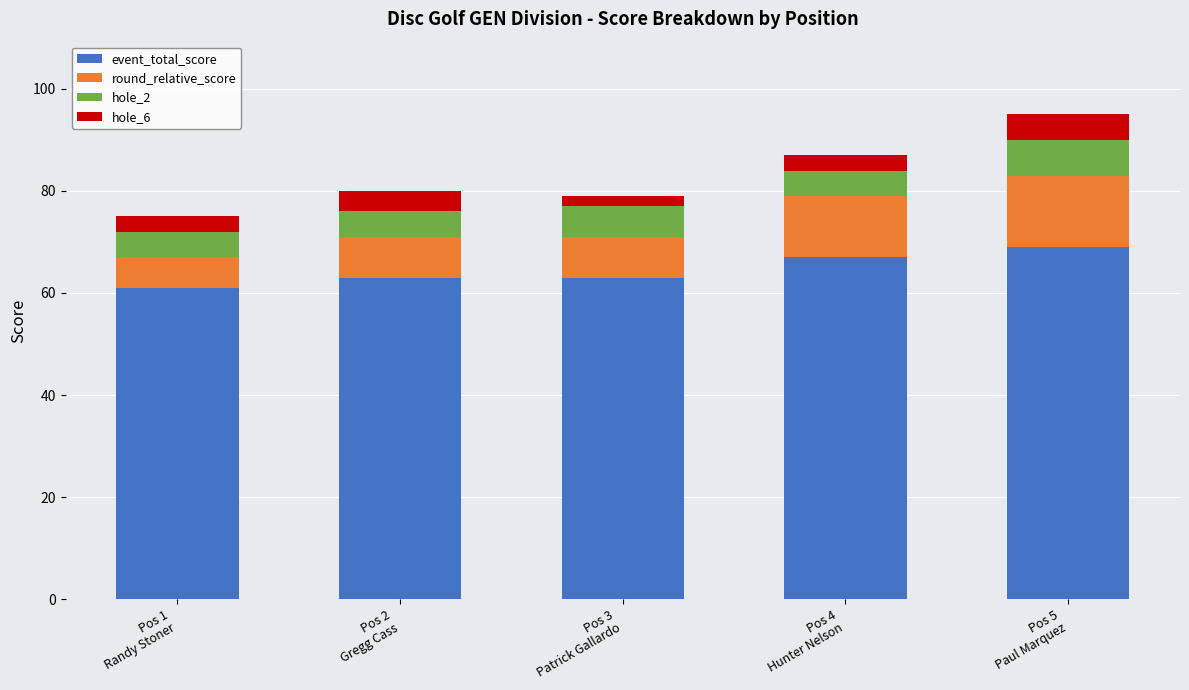

What is the maximum value for event_total_score?

69